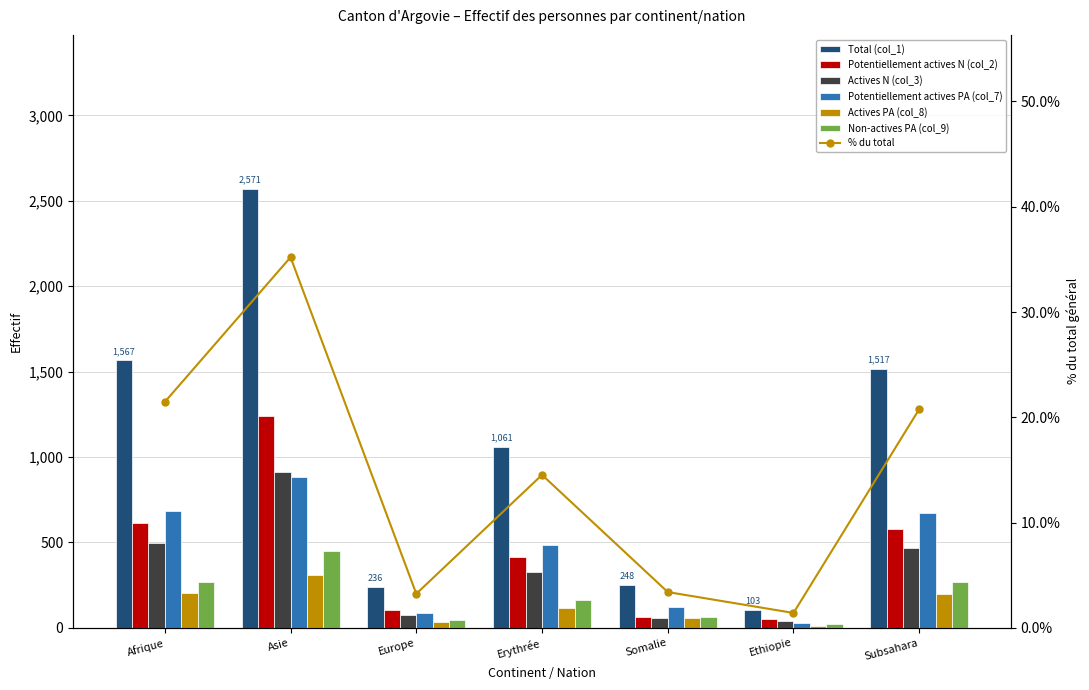

Rank the series by their maximum value, from highest to lowest.

Total (col_1), Potentiellement actives N (col_2), Actives N (col_3), Potentiellement actives PA (col_7), Non-actives PA (col_9), Actives PA (col_8)